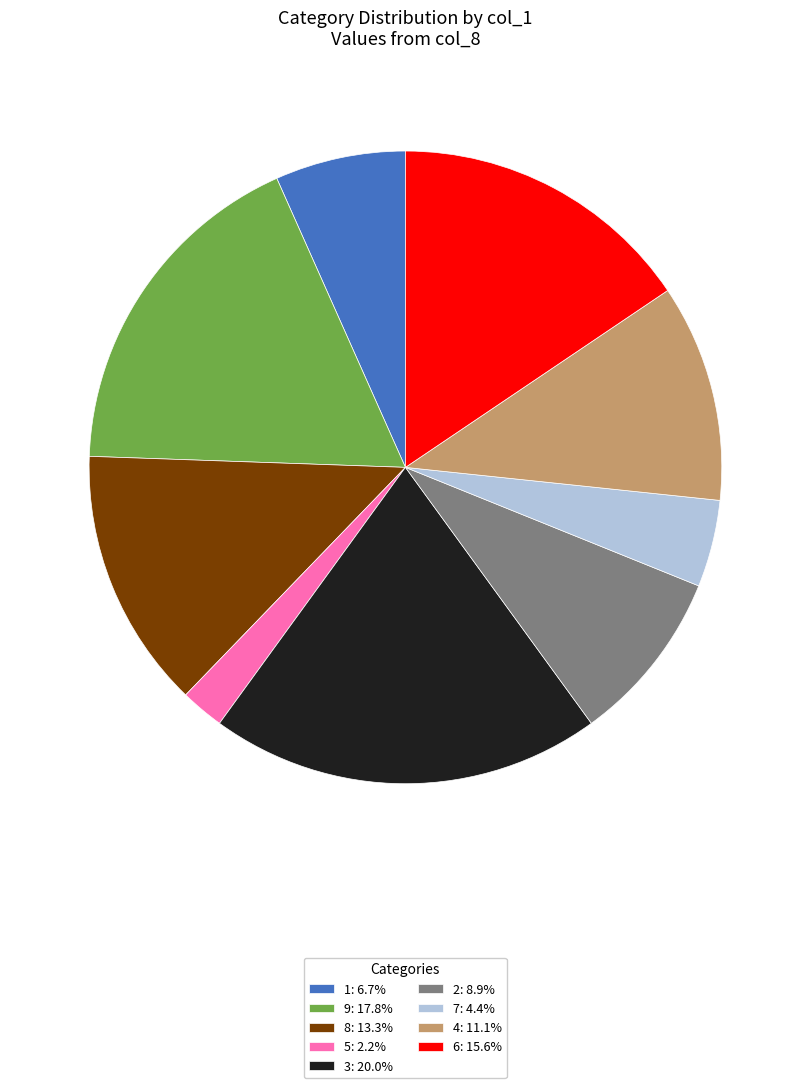

Do 6: 15.6% and 2: 8.9% together represent more than half of the pie?

No